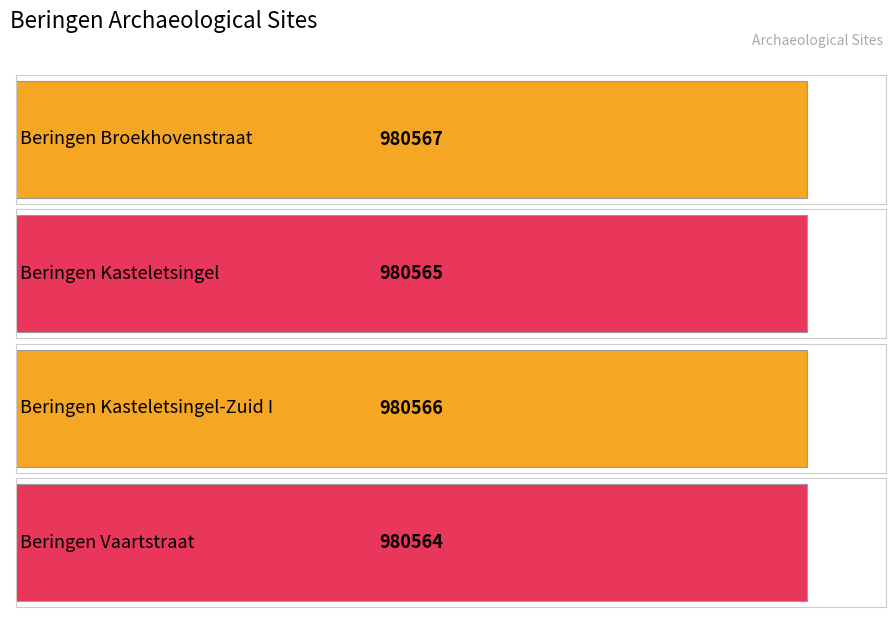

Reading right to left, what are all the values shown in this chart?

Beringen Vaartstraat=980564	Beringen Kasteletsingel-Zuid I=980566	Beringen Kasteletsingel=980565	Beringen Broekhovenstraat=980567